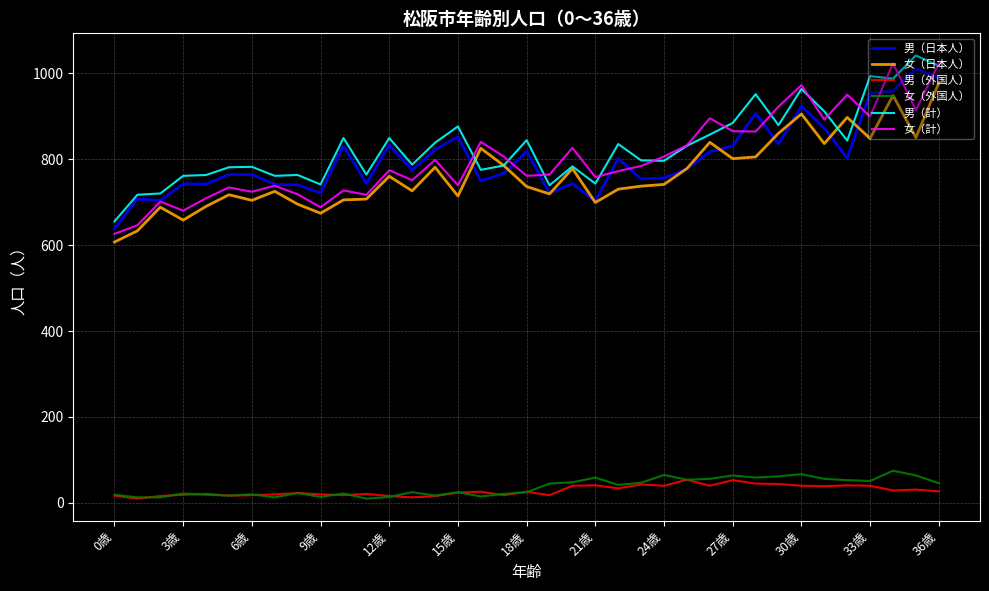

True or false: 男（外国人） and 女（計） intersect in this chart.

False